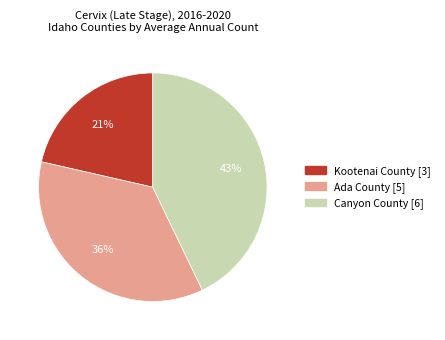

Is the sum of Ada County and Kootenai County greater than half?

Yes